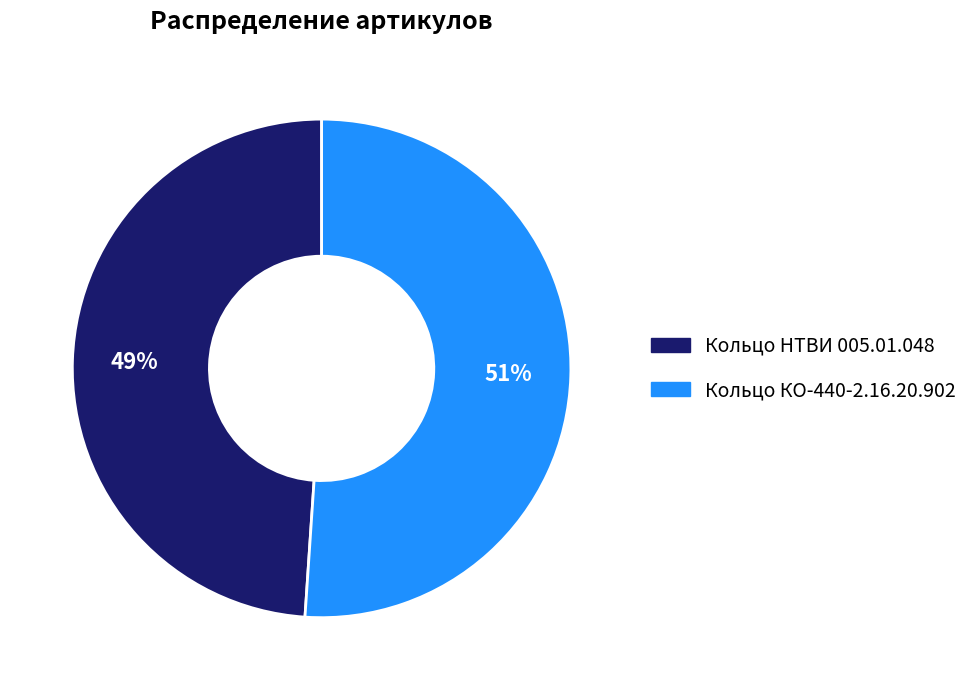

Rank the categories by value from highest to lowest.

Кольцо КО-440-2.16.20.902, Кольцо НТВИ 005.01.048